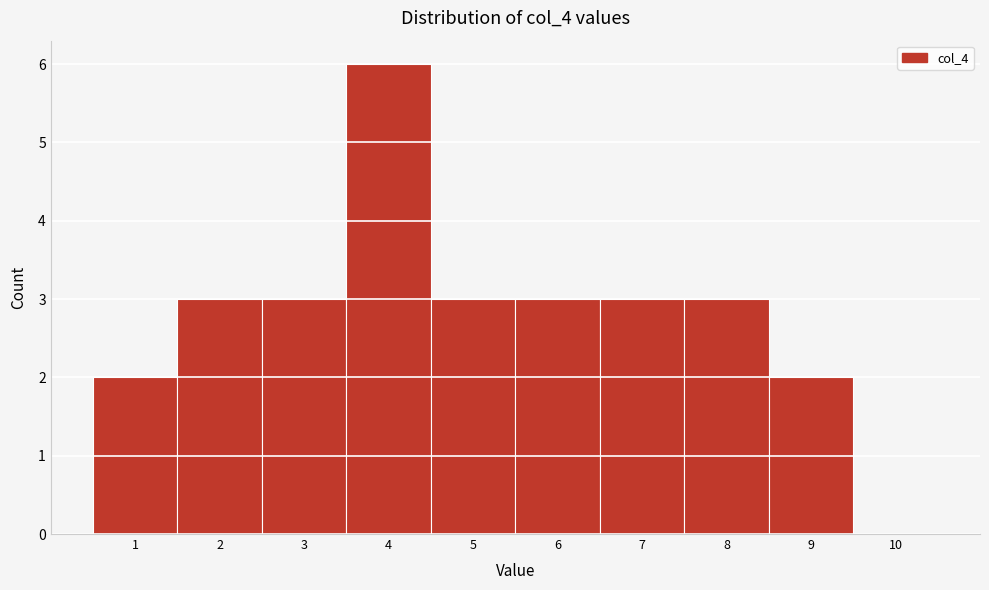

What is the height of the bar covering 8.5 to 9.5 on the x-axis? The values are not printed on the chart, so give them approximately, as read against the axis.

2